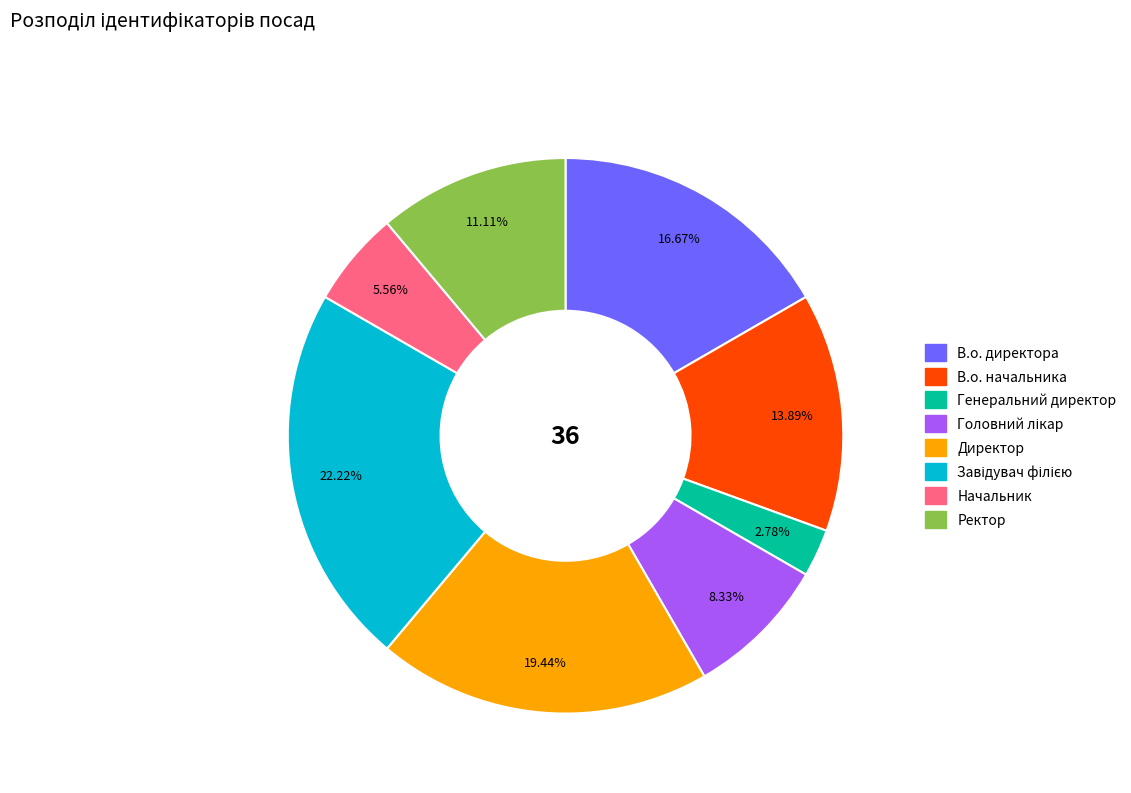

What is the smallest slice in the pie chart?

Генеральний директор